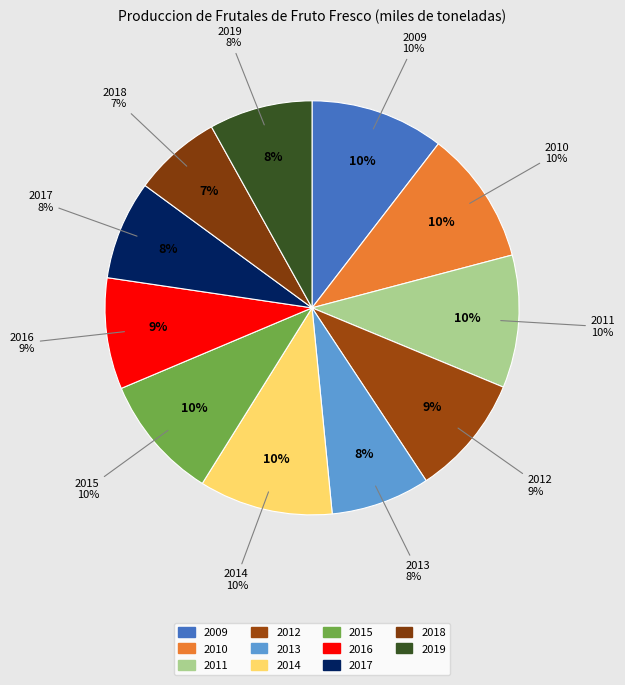

Is the sum of 2010 and 2016 greater than half?

No